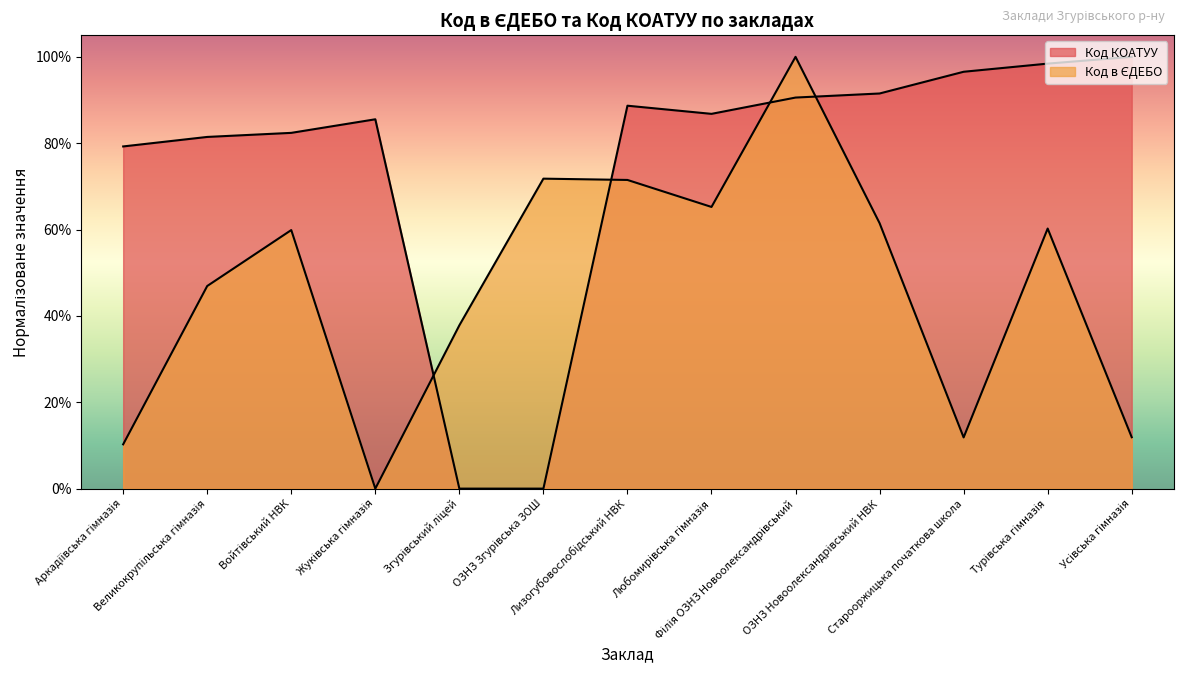

Rank the series at Жуківська гімназія from lowest to highest value.

Код в ЄДЕБО, Код КОАТУУ